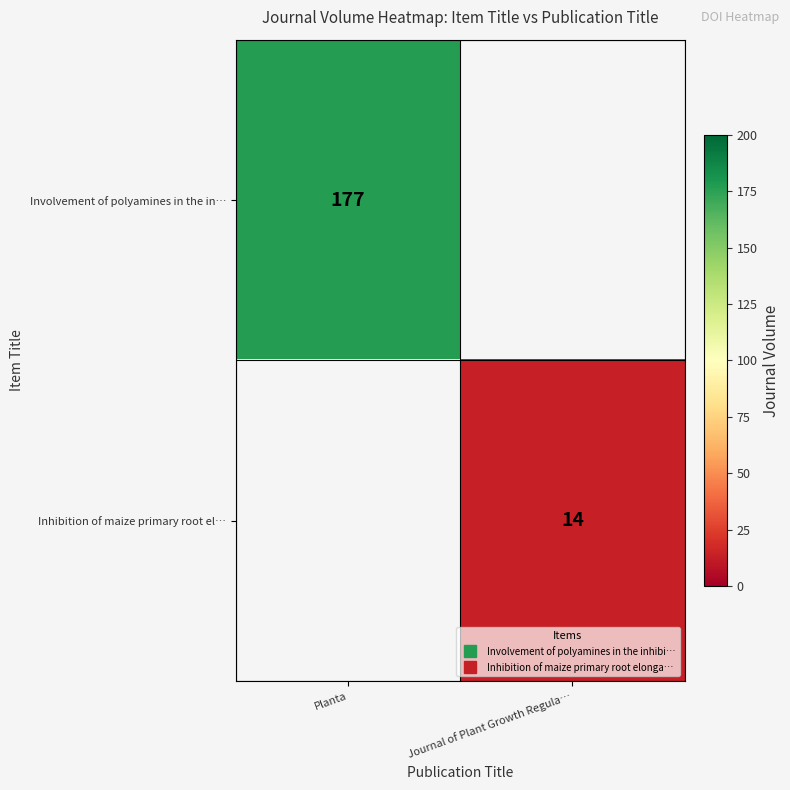

True or false: Inhibition of maize primary root el… has a value of 14.0 at Journal of Plant Growth Regula….

True